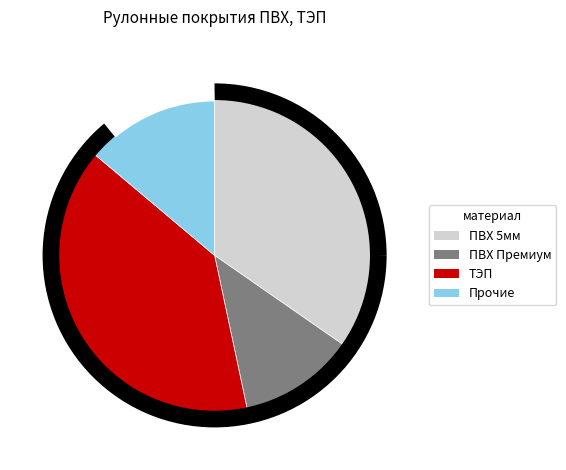

Is there a majority slice in this chart?

No